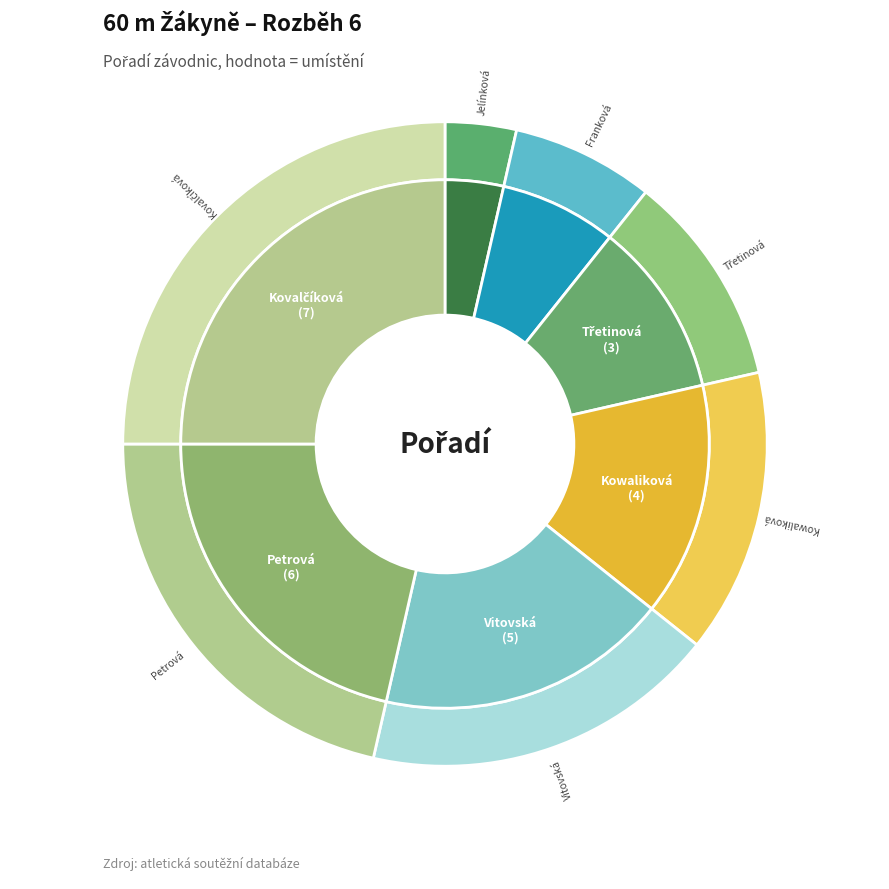

What is the change in value from Kowaliková Simona to Kovalčíková Anna?

+3